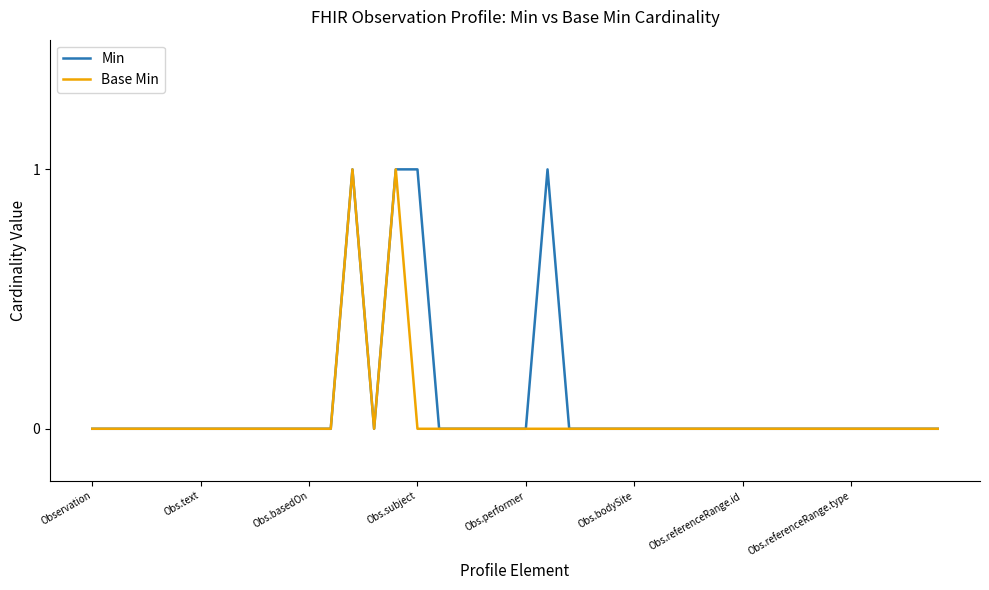

Does the chart have visible grid lines?

No